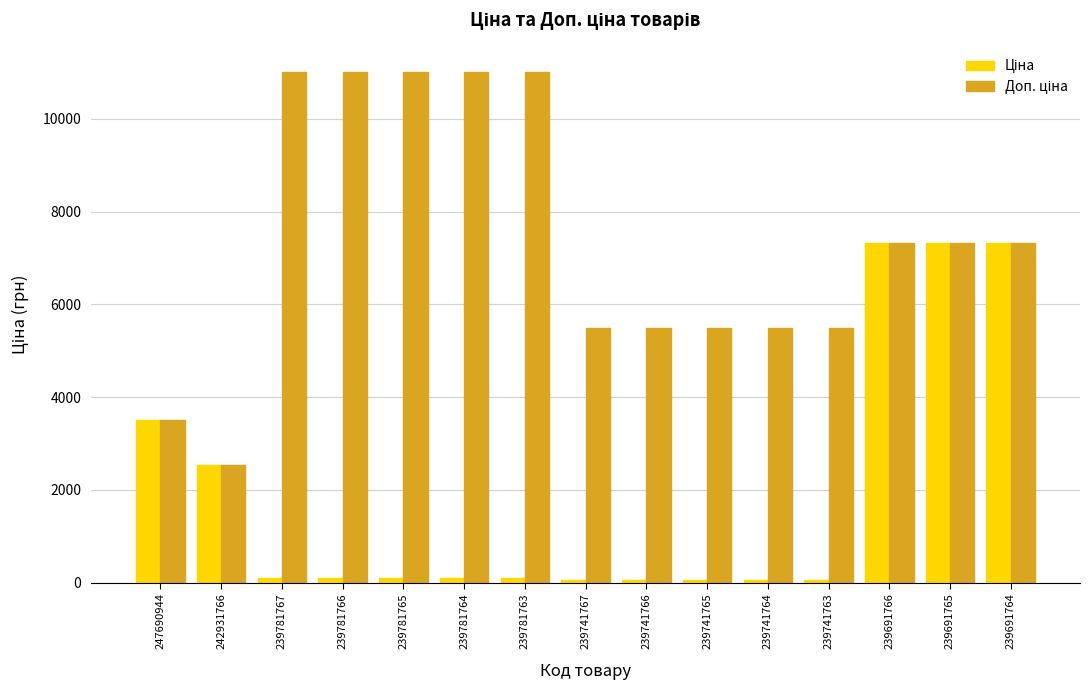

What is the greatest value displayed?

11005.0